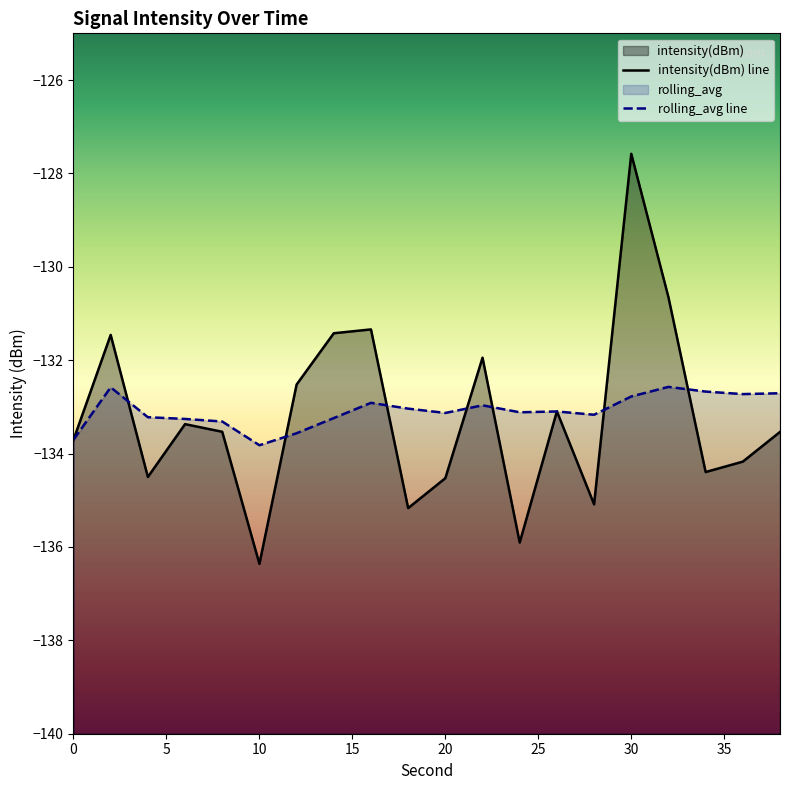

At 34, list the series in order from largest to smallest.

rolling_avg, intensity(dBm)